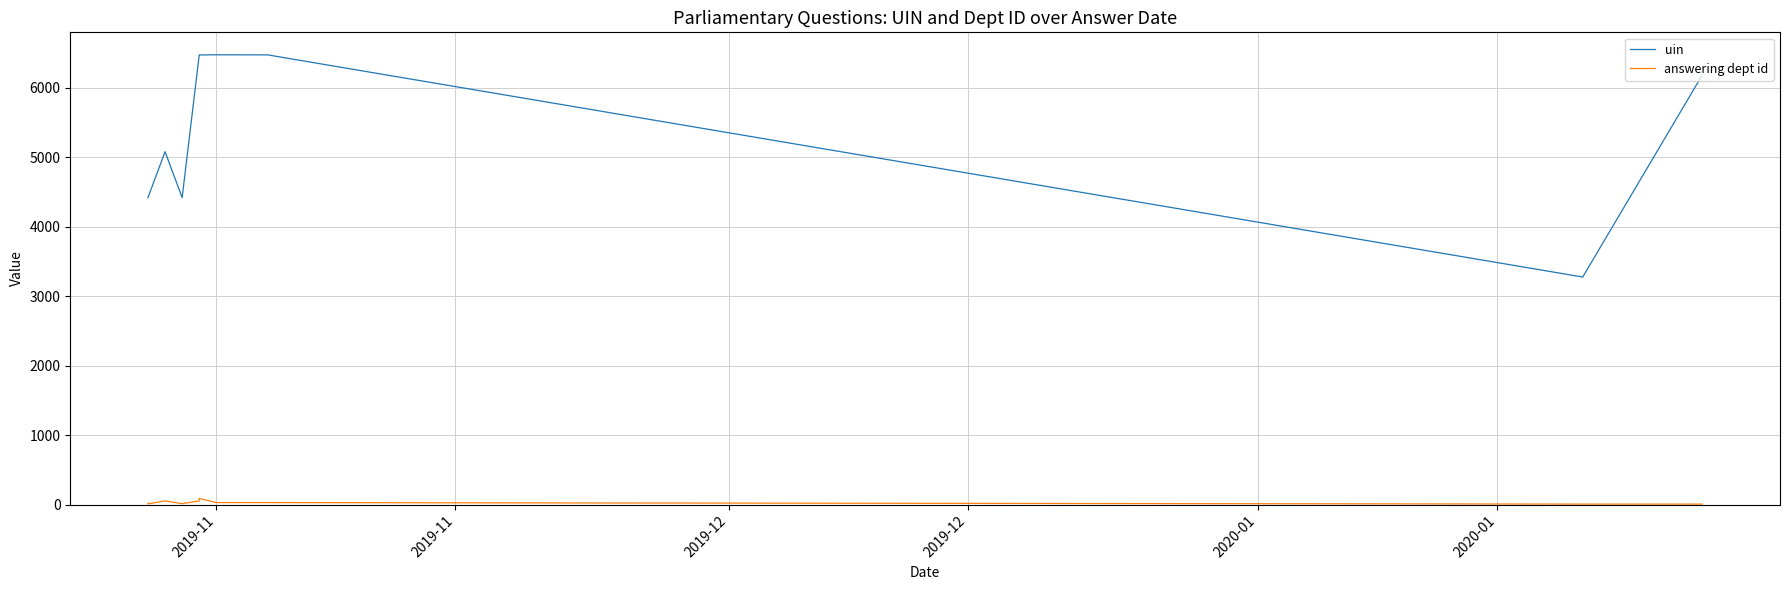

List the series in order of their overall mean, lowest first.

answering dept id, uin